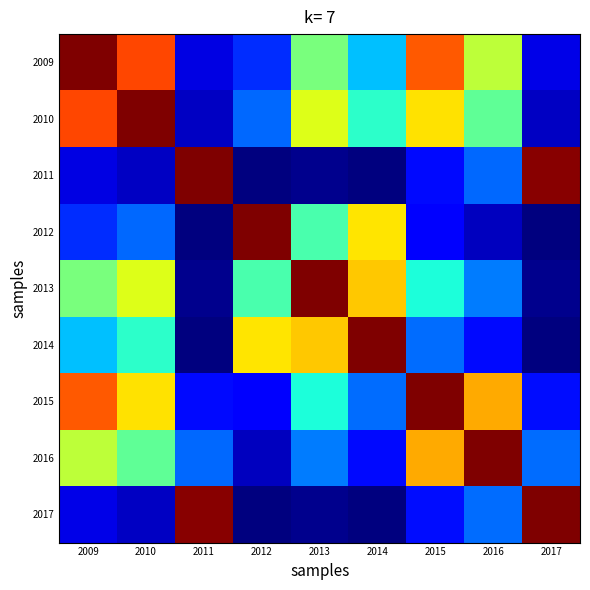

Reading left to right, transcribe all the data shown in this chart.

2009: 2009=1.0	2010=0.8	2011=0.1	2012=0.2	2013=0.5	2014=0.3	2015=0.8	2016=0.6	2017=0.1
2010: 2009=0.8	2010=1.0	2011=0.1	2012=0.2	2013=0.6	2014=0.4	2015=0.7	2016=0.5	2017=0.1
2011: 2009=0.1	2010=0.1	2011=1.0	2012=0.0	2013=0.0	2014=0.0	2015=0.1	2016=0.2	2017=1.0
2012: 2009=0.2	2010=0.2	2011=0.0	2012=1.0	2013=0.4	2014=0.7	2015=0.1	2016=0.1	2017=0.0
2013: 2009=0.5	2010=0.6	2011=0.0	2012=0.4	2013=1.0	2014=0.7	2015=0.4	2016=0.2	2017=0.0
2014: 2009=0.3	2010=0.4	2011=0.0	2012=0.7	2013=0.7	2014=1.0	2015=0.2	2016=0.1	2017=0.0
2015: 2009=0.8	2010=0.7	2011=0.1	2012=0.1	2013=0.4	2014=0.2	2015=1.0	2016=0.7	2017=0.1
2016: 2009=0.6	2010=0.5	2011=0.2	2012=0.1	2013=0.2	2014=0.1	2015=0.7	2016=1.0	2017=0.2
2017: 2009=0.1	2010=0.1	2011=1.0	2012=0.0	2013=0.0	2014=0.0	2015=0.1	2016=0.2	2017=1.0